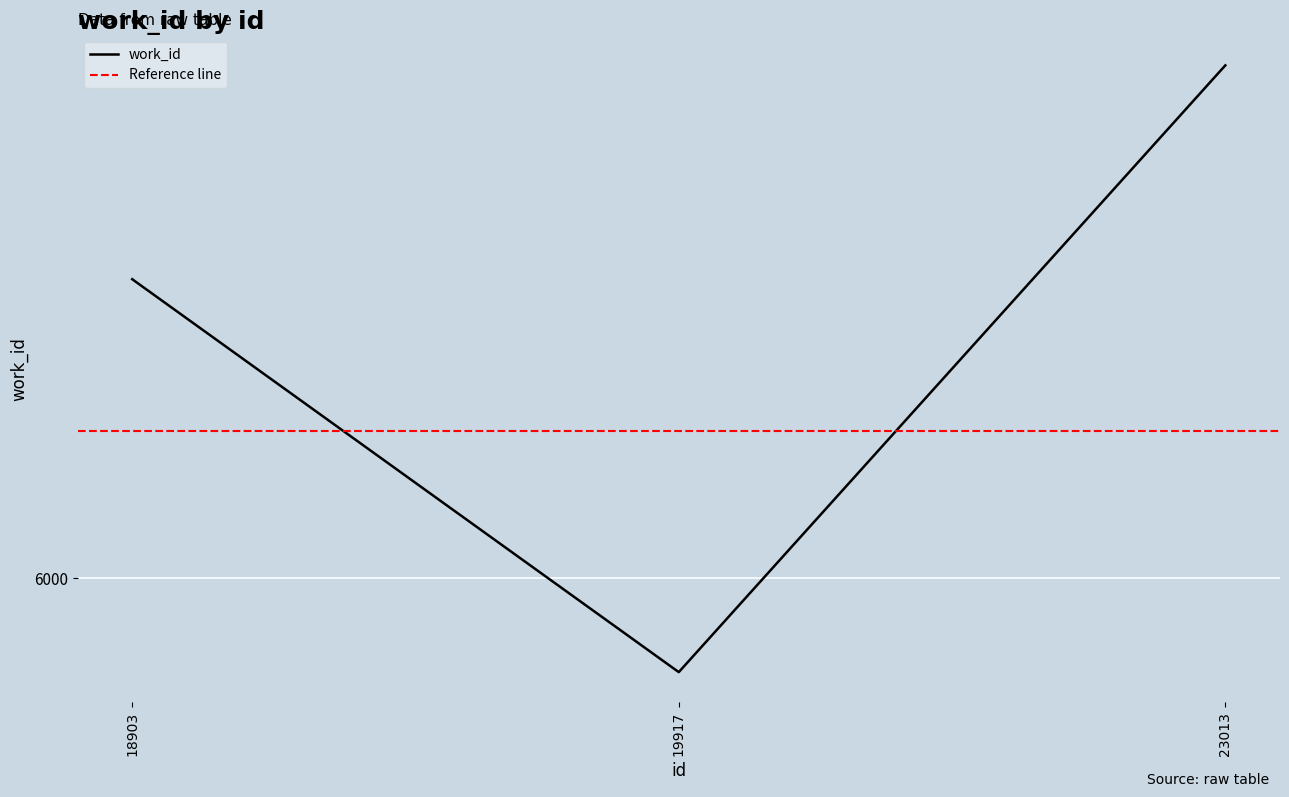

Which has a higher value, 19917 or 23013?

23013